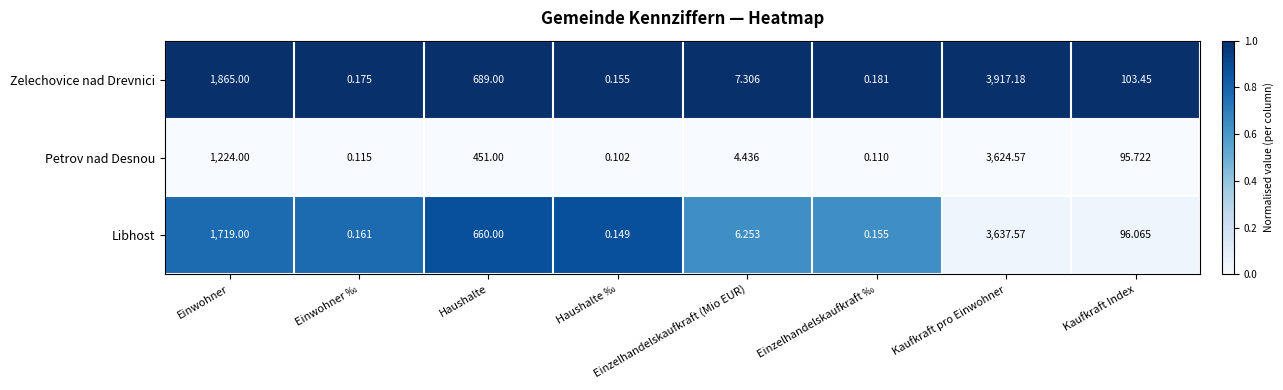

Which category has the highest value across all series?

Kaufkraft pro Einwohner